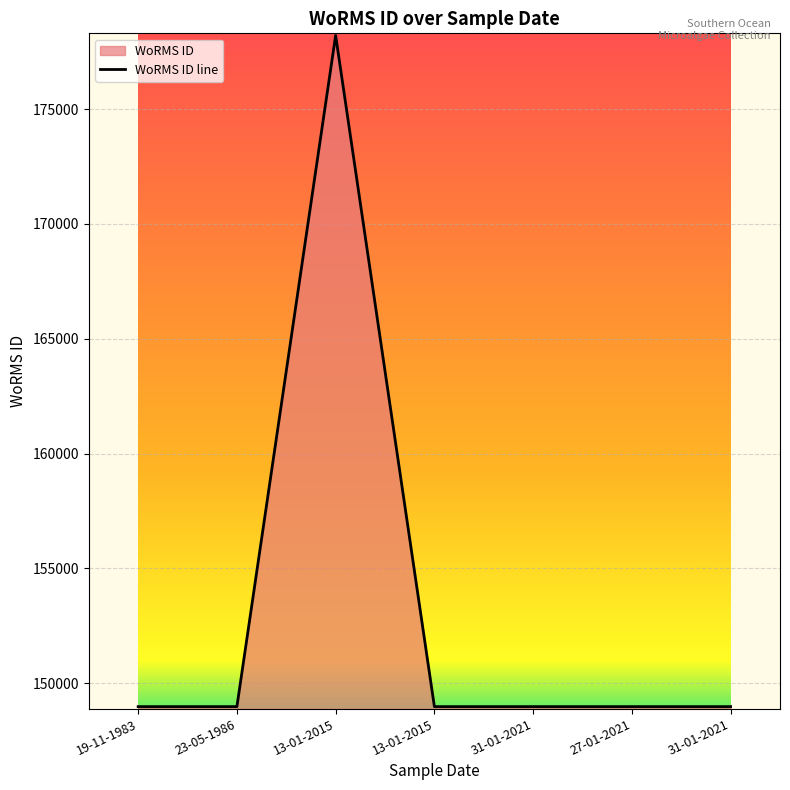

Which category has the lowest value across all series?

19-11-1983